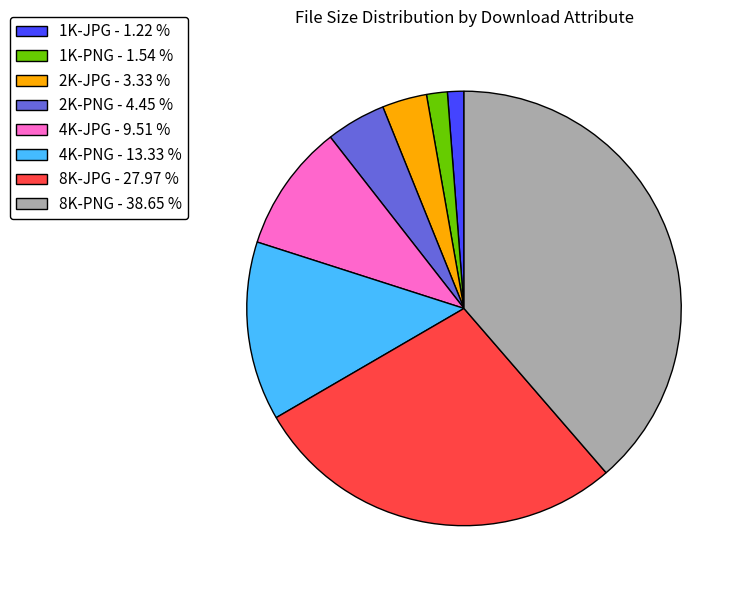

How many segments does this pie chart have?

8